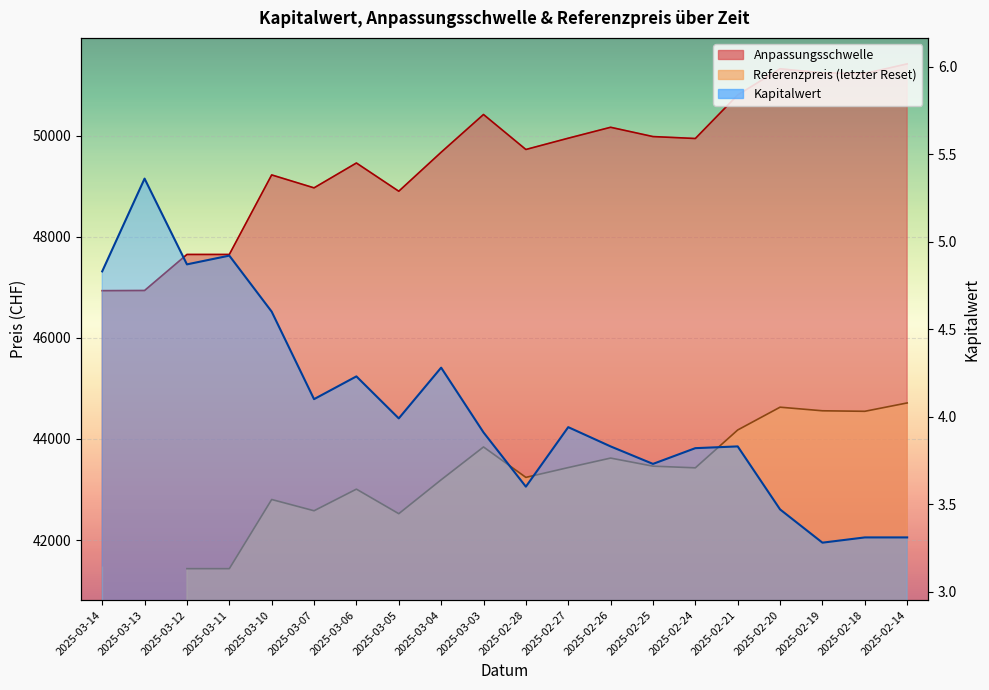

At which label does Anpassungsschwelle reach its minimum?

2025-03-14